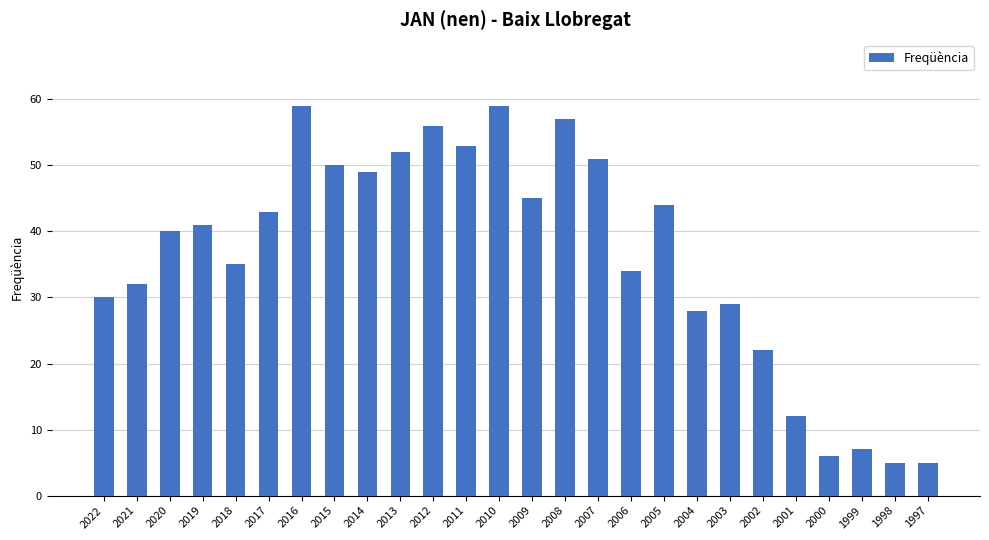

Reading left to right, transcribe all the data shown in this chart.

2022=30	2021=32	2020=40	2019=41	2018=35	2017=43	2016=59	2015=50	2014=49	2013=52	2012=56	2011=53	2010=59	2009=45	2008=57	2007=51	2006=34	2005=44	2004=28	2003=29	2002=22	2001=12	2000=6	1999=7	1998=5	1997=5